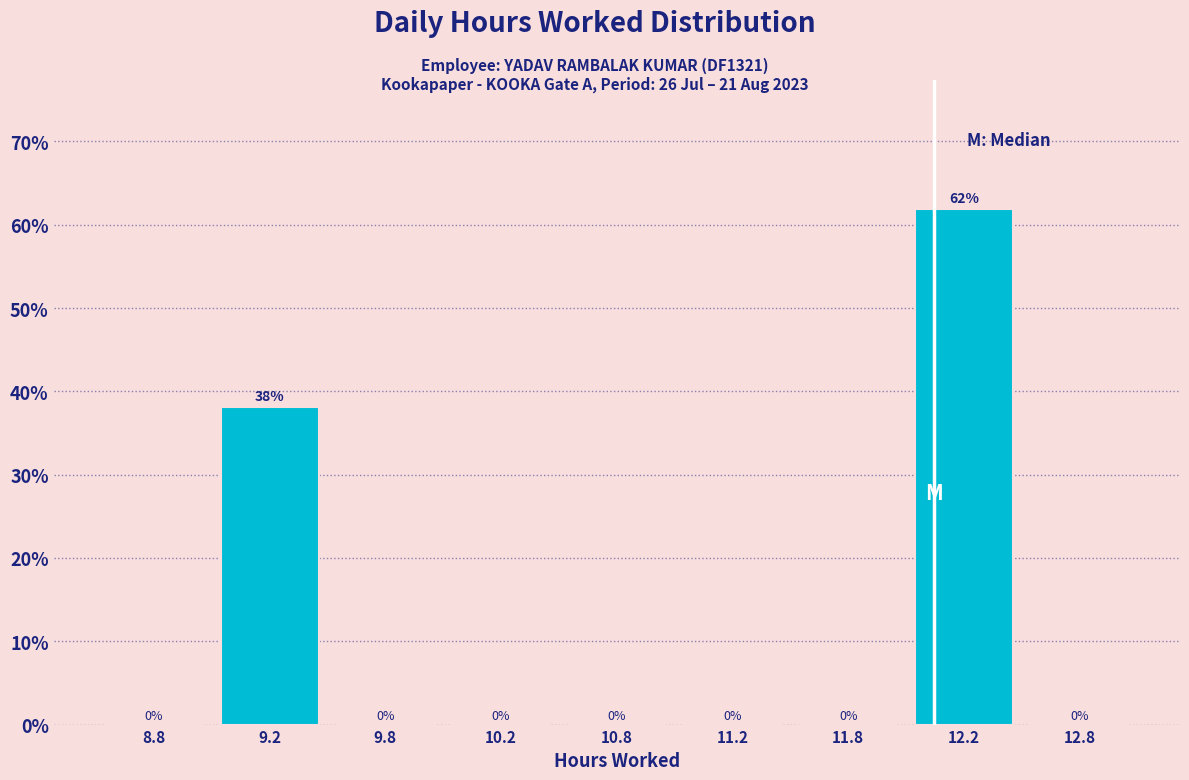

Is it true that the value at 12.2 is 85.5?

False